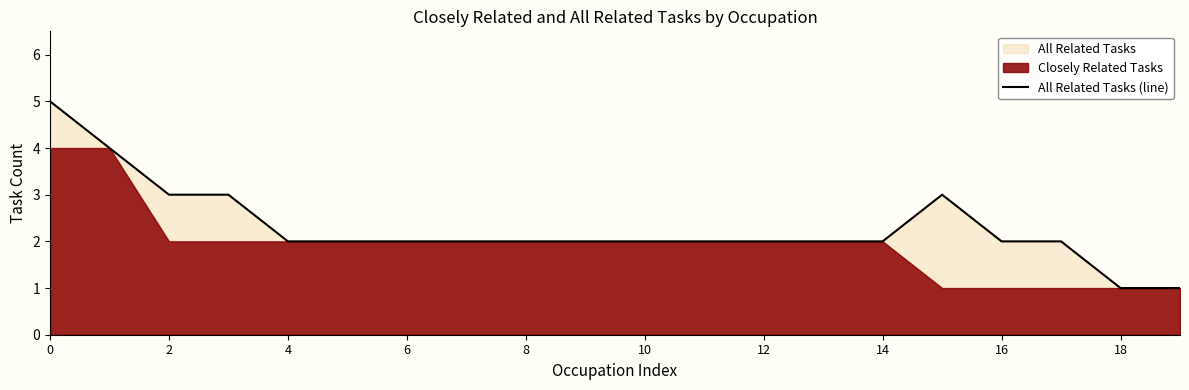

Is it true that All Related Tasks (line) equals 2 at 10?

True